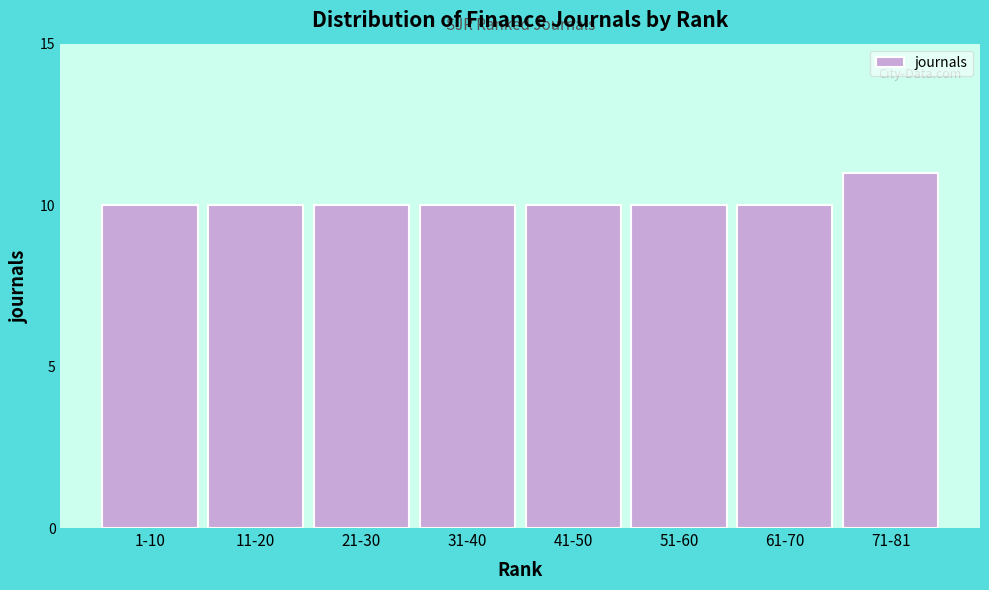

Reading left to right, what are all the values shown in this chart?

1-10=10	11-20=10	21-30=10	31-40=10	41-50=10	51-60=10	61-70=10	71-81=11